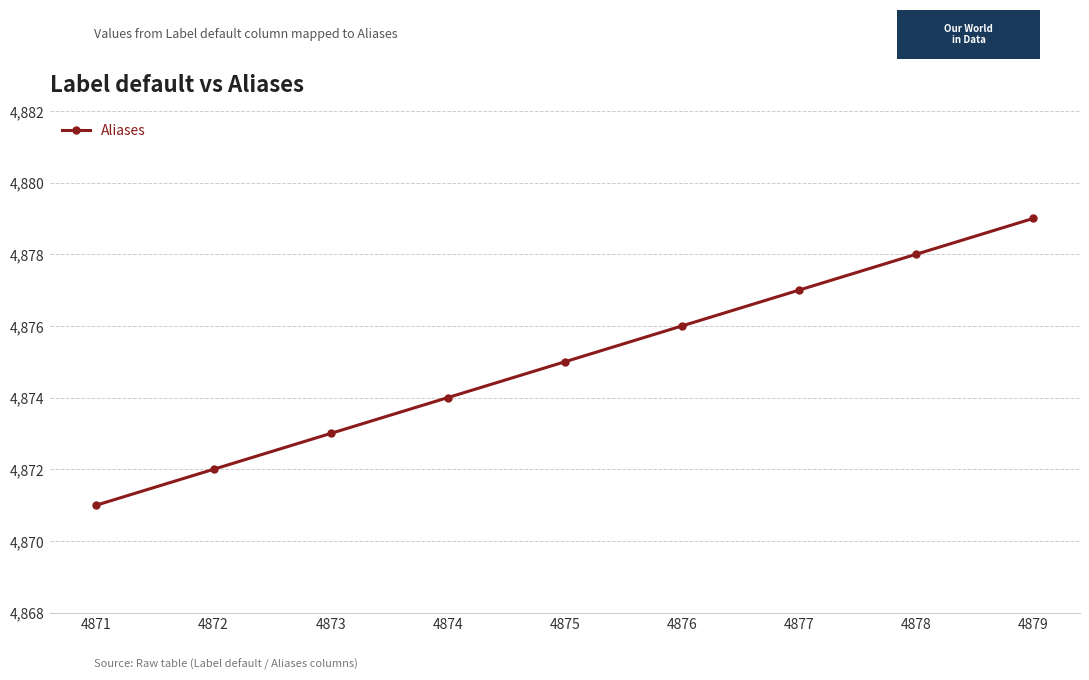

What is the change in value from 4875 to 4878?

+3